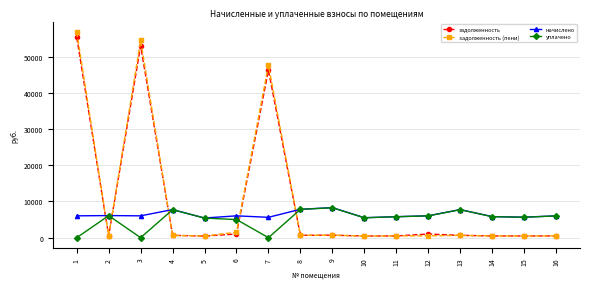

How many lines are shown in the chart?

4